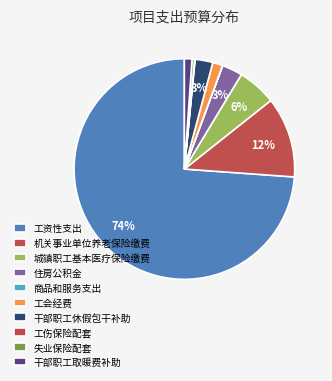

True or false: 失业保险配套 accounts for 0% of the total.

True